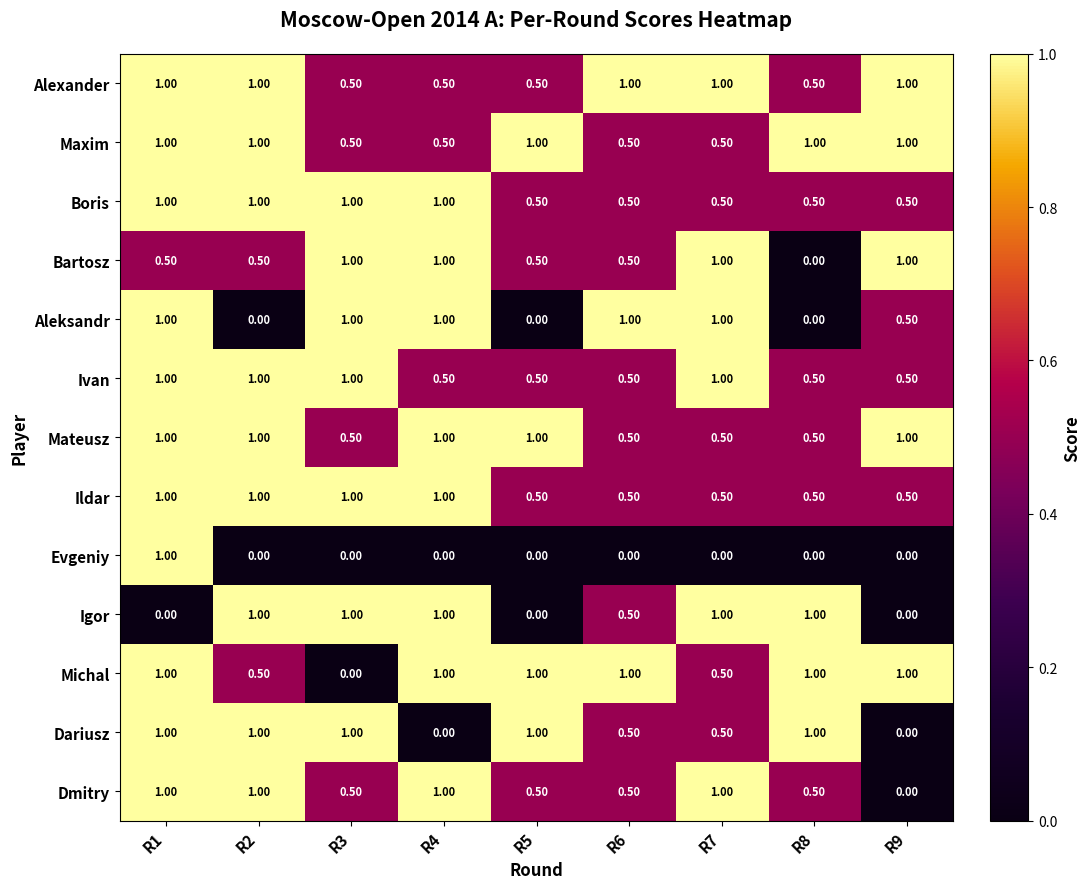

What is the difference between the maximum and minimum values in the Michal series?

1.0